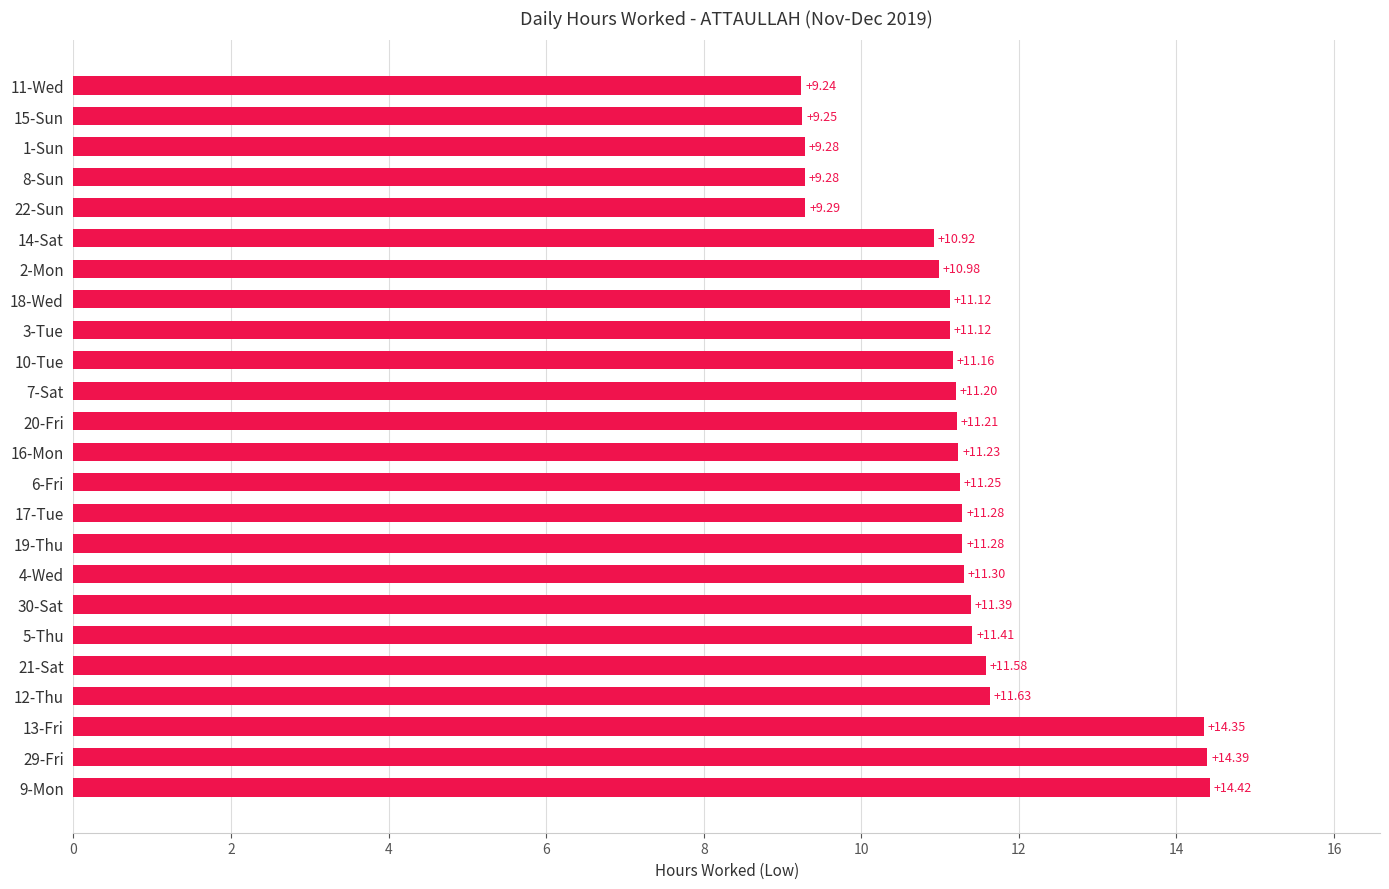

What is the sum of all values?

269.6